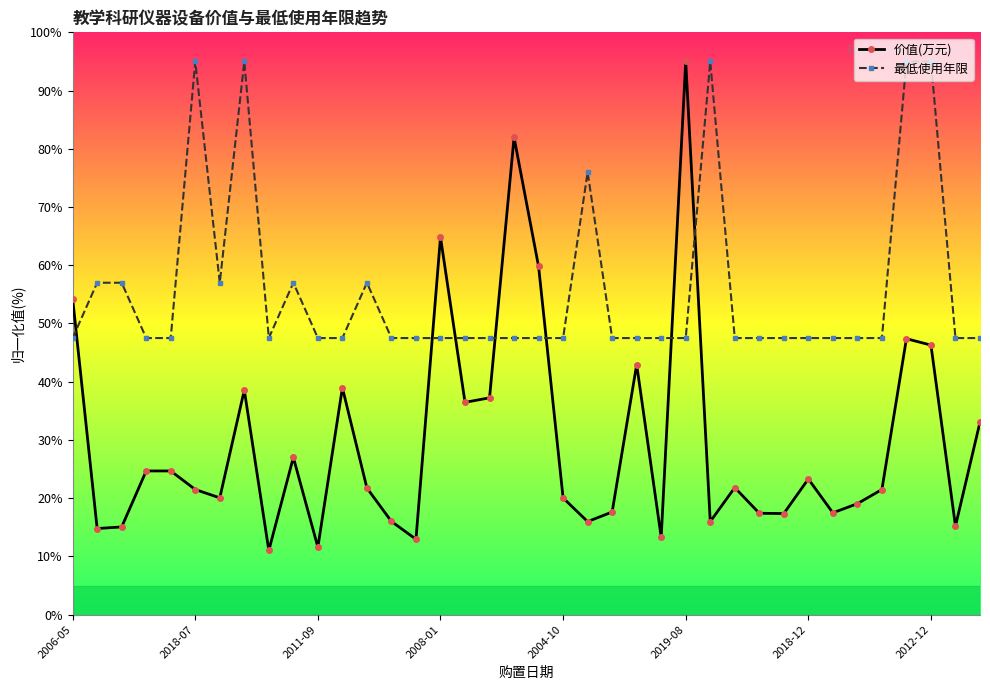

Rank the series by their average value, from highest to lowest.

最低使用年限, 价值(万元)